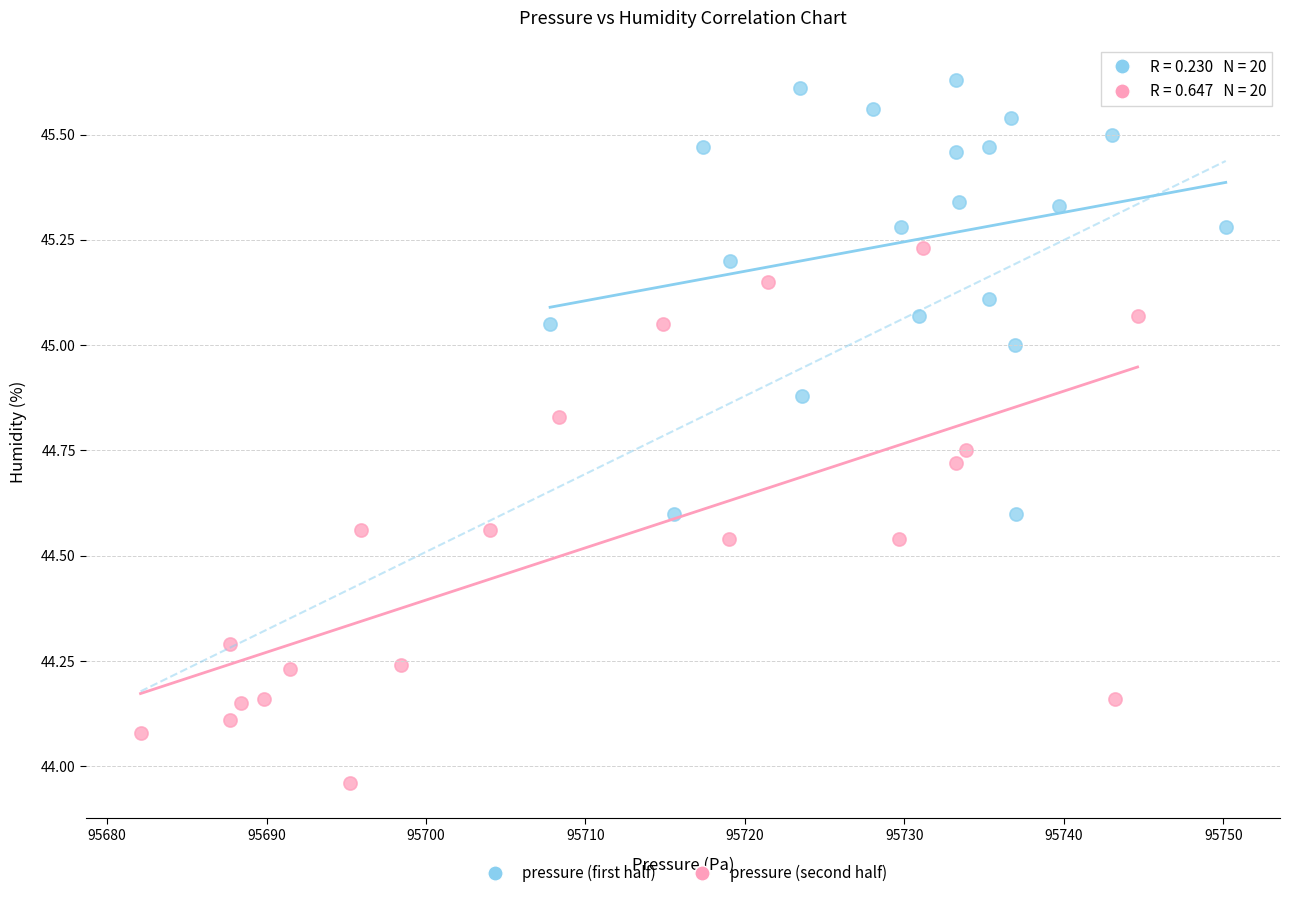

What are all the series names shown in the legend?

pressure (first half), pressure (second half)